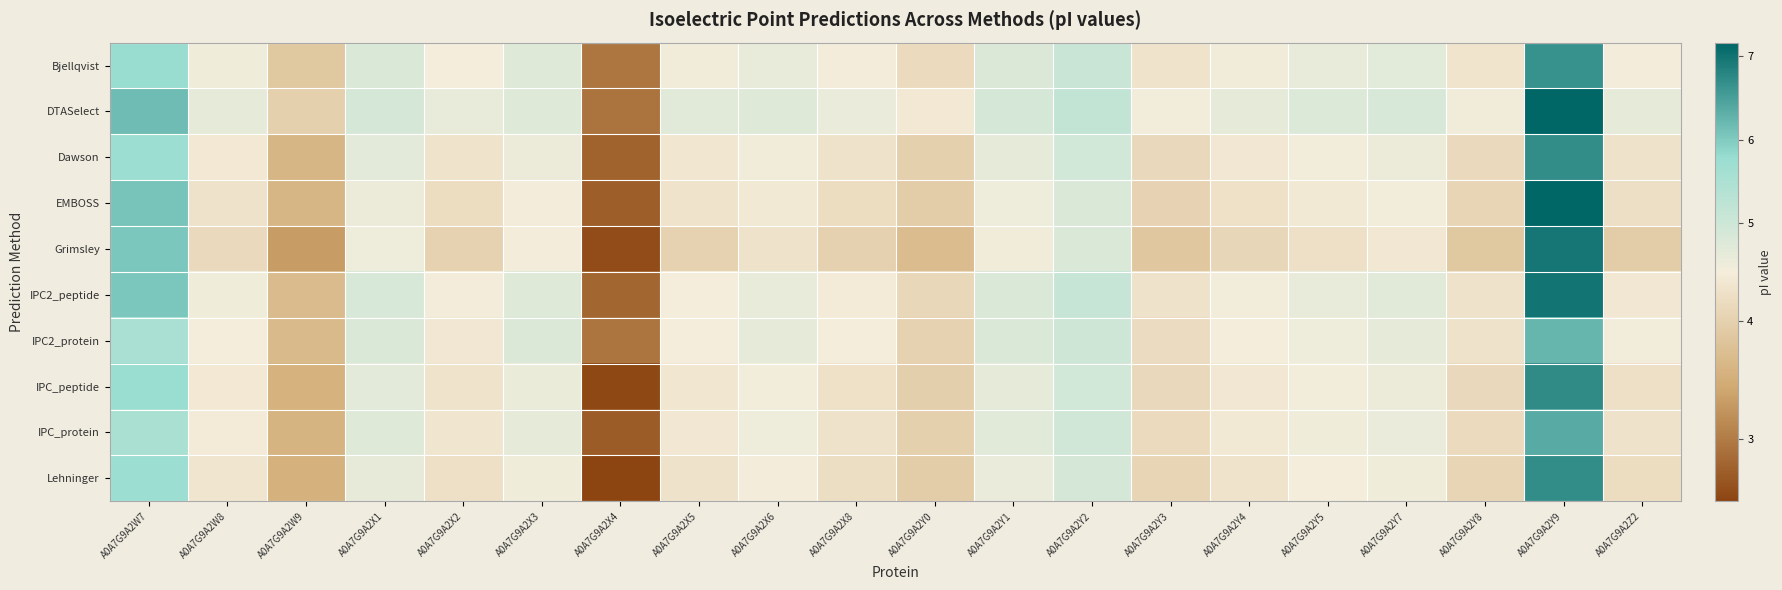

How many distinct data groups are displayed?

10